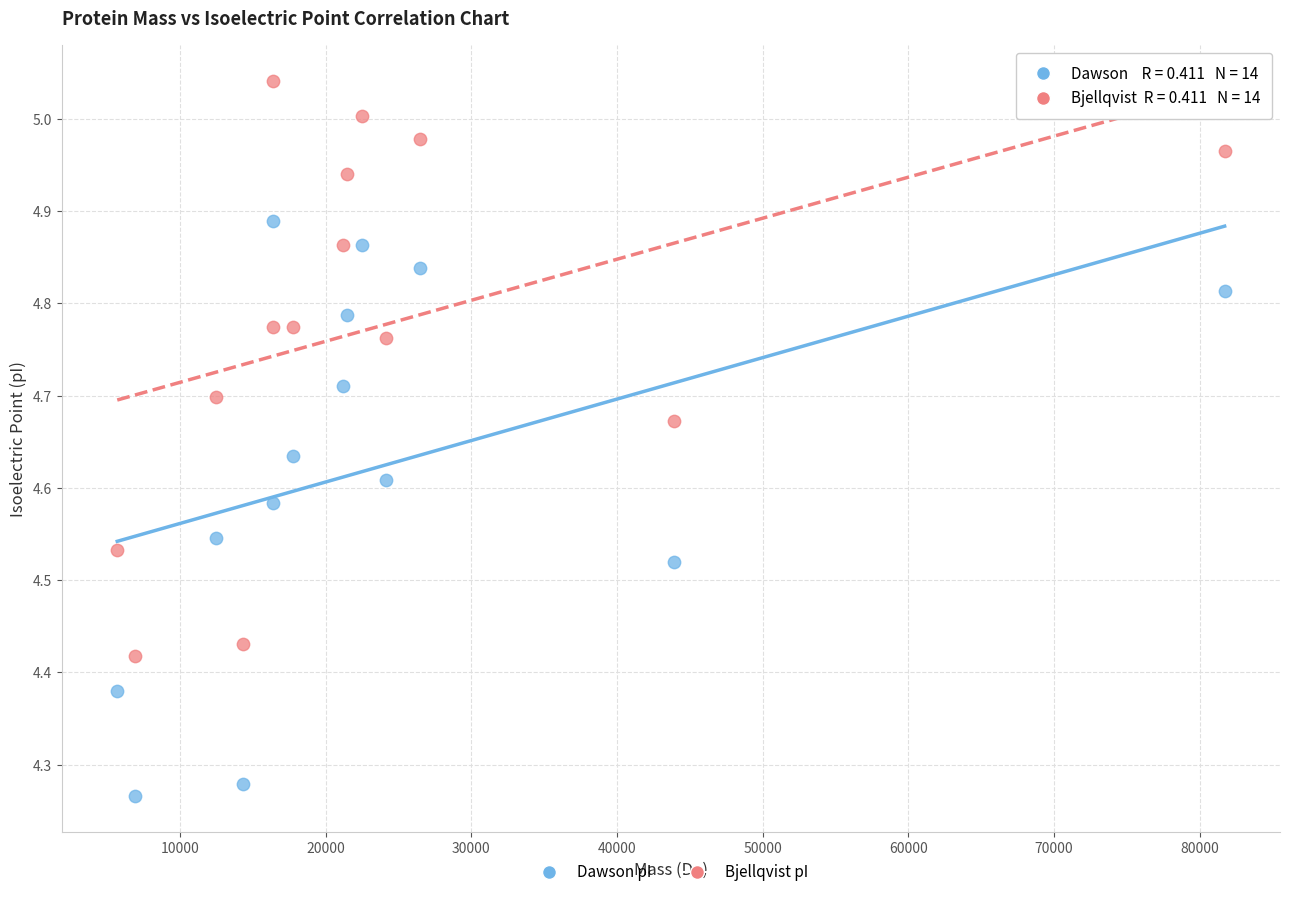

Across all data points, what is the range of Y values (max minus min)?

0.8